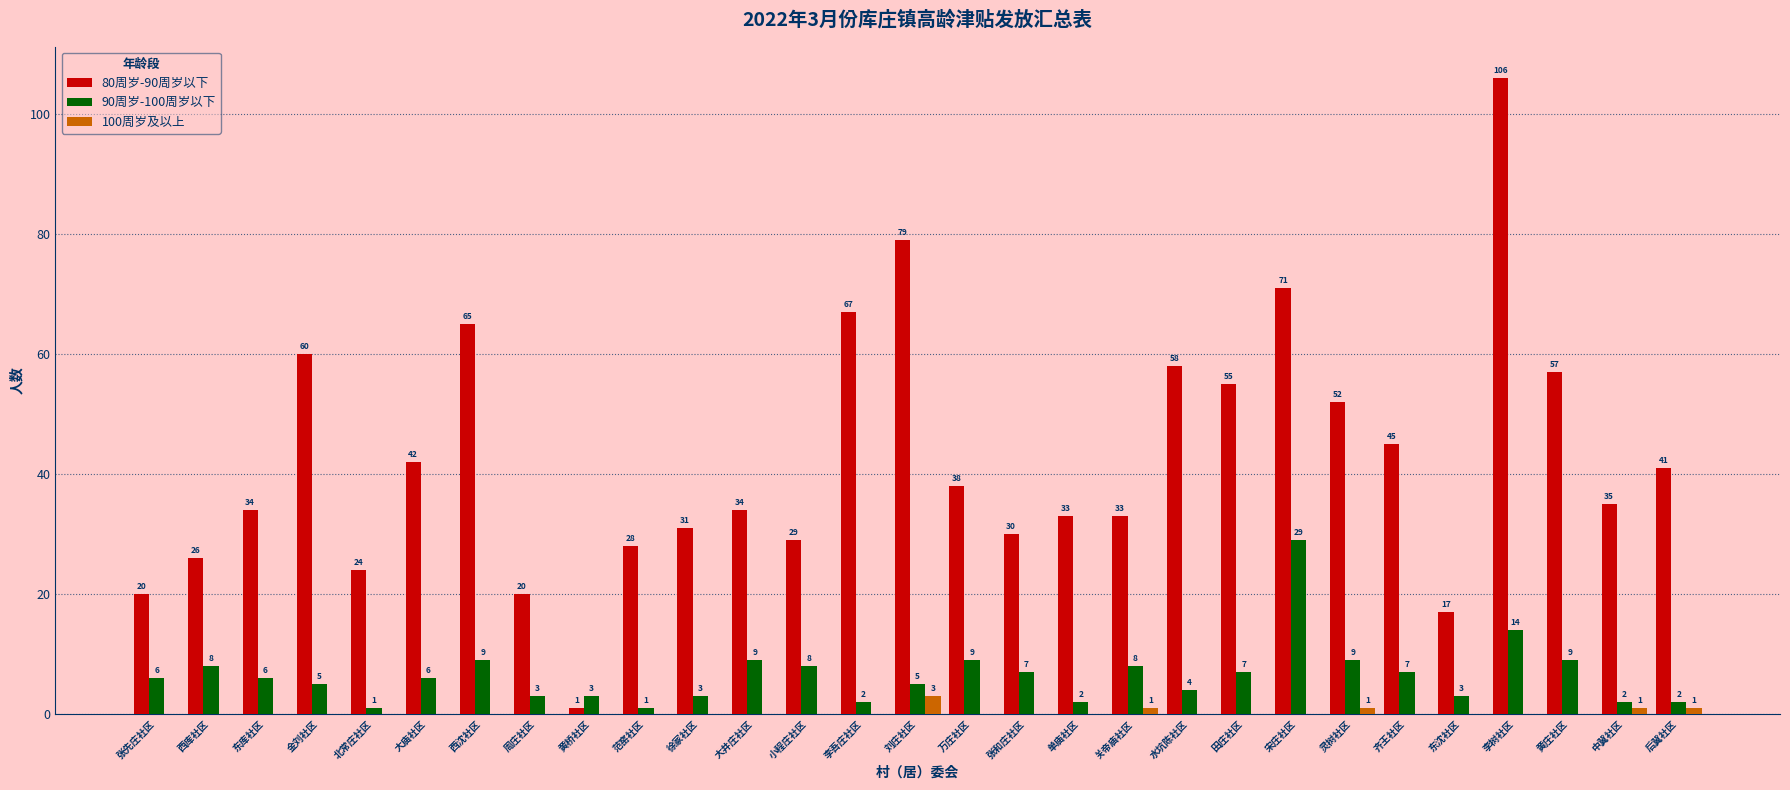

Reading left to right, list all the values displayed in this chart.

80周岁-90周岁以下: 张先庄社区=20	西库社区=26	东库社区=34	金刘社区=60	北常庄社区=24	大庙社区=42	西沈社区=65	周庄社区=20	黄桥社区=1	范窑社区=28	徐冢社区=31	大井庄社区=34	小程庄社区=29	李吾庄社区=67	刘庄社区=79	万庄社区=38	张和庄社区=30	单庙社区=33	关帝庙社区=33	水坑陈社区=58	田庄社区=55	宋庄社区=71	灵树社区=52	齐王社区=45	东沈社区=17	李树社区=106	黄庄社区=57	中冀社区=35	后冀社区=41
90周岁-100周岁以下: 张先庄社区=6	西库社区=8	东库社区=6	金刘社区=5	北常庄社区=1	大庙社区=6	西沈社区=9	周庄社区=3	黄桥社区=3	范窑社区=1	徐冢社区=3	大井庄社区=9	小程庄社区=8	李吾庄社区=2	刘庄社区=5	万庄社区=9	张和庄社区=7	单庙社区=2	关帝庙社区=8	水坑陈社区=4	田庄社区=7	宋庄社区=29	灵树社区=9	齐王社区=7	东沈社区=3	李树社区=14	黄庄社区=9	中冀社区=2	后冀社区=2
100周岁及以上: 张先庄社区=0	西库社区=0	东库社区=0	金刘社区=0	北常庄社区=0	大庙社区=0	西沈社区=0	周庄社区=0	黄桥社区=0	范窑社区=0	徐冢社区=0	大井庄社区=0	小程庄社区=0	李吾庄社区=0	刘庄社区=3	万庄社区=0	张和庄社区=0	单庙社区=0	关帝庙社区=1	水坑陈社区=0	田庄社区=0	宋庄社区=0	灵树社区=1	齐王社区=0	东沈社区=0	李树社区=0	黄庄社区=0	中冀社区=1	后冀社区=1